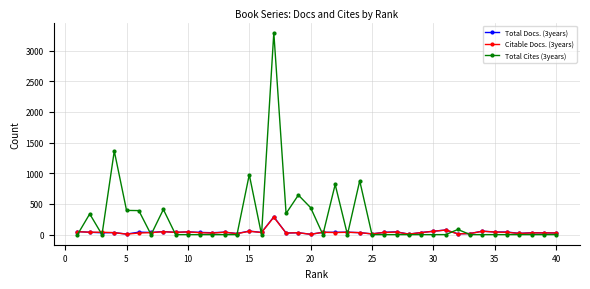

Which series has the widest spread of values?

Total Cites (3years)